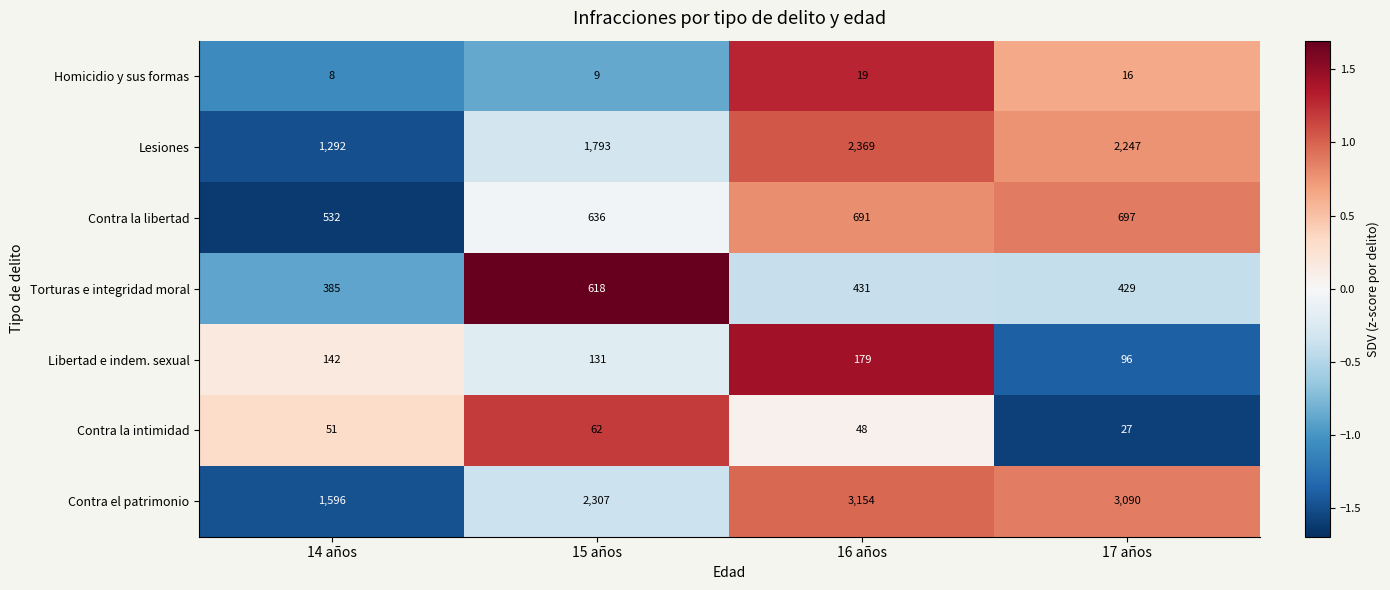

Which series has the largest total across all categories?

Contra el patrimonio